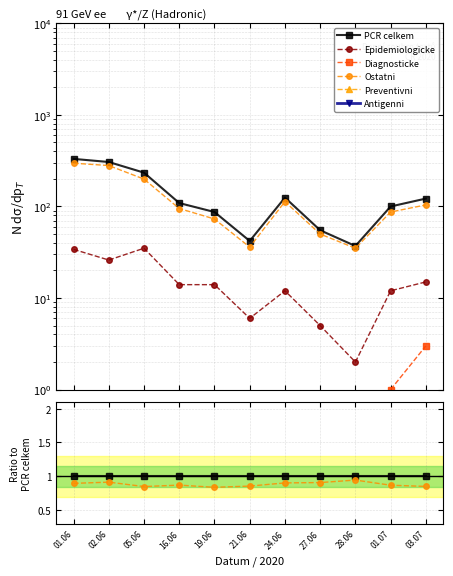

Reading left to right, transcribe all the data shown in this chart.

PCR celkem: 01.06=1.0	02.06=1.0	05.06=1.0	16.06=1.0	19.06=1.0	21.06=1.0	24.06=1.0	27.06=1.0	28.06=1.0	01.07=1.0	03.07=1.0
Epidemiologicke: 01.06=0.1	02.06=0.1	05.06=0.1	16.06=0.1	19.06=0.2	21.06=0.1	24.06=0.1	27.06=0.1	28.06=0.1	01.07=0.1	03.07=0.1
Diagnosticke: 01.06=0.0	02.06=0.0	05.06=0.0	16.06=0.0	19.06=0.0	21.06=0.0	24.06=0.0	27.06=0.0	28.06=0.0	01.07=0.0	03.07=0.0
Ostatni: 01.06=0.9	02.06=0.9	05.06=0.9	16.06=0.9	19.06=0.8	21.06=0.9	24.06=0.9	27.06=0.9	28.06=0.9	01.07=0.9	03.07=0.9
Preventivni: 01.06=0.0	02.06=0.0	05.06=0.0	16.06=0.0	19.06=0.0	21.06=0.0	24.06=0.0	27.06=0.0	28.06=0.0	01.07=0.0	03.07=0.0
Antigenni: 01.06=0.0	02.06=0.0	05.06=0.0	16.06=0.0	19.06=0.0	21.06=0.0	24.06=0.0	27.06=0.0	28.06=0.0	01.07=0.0	03.07=0.0